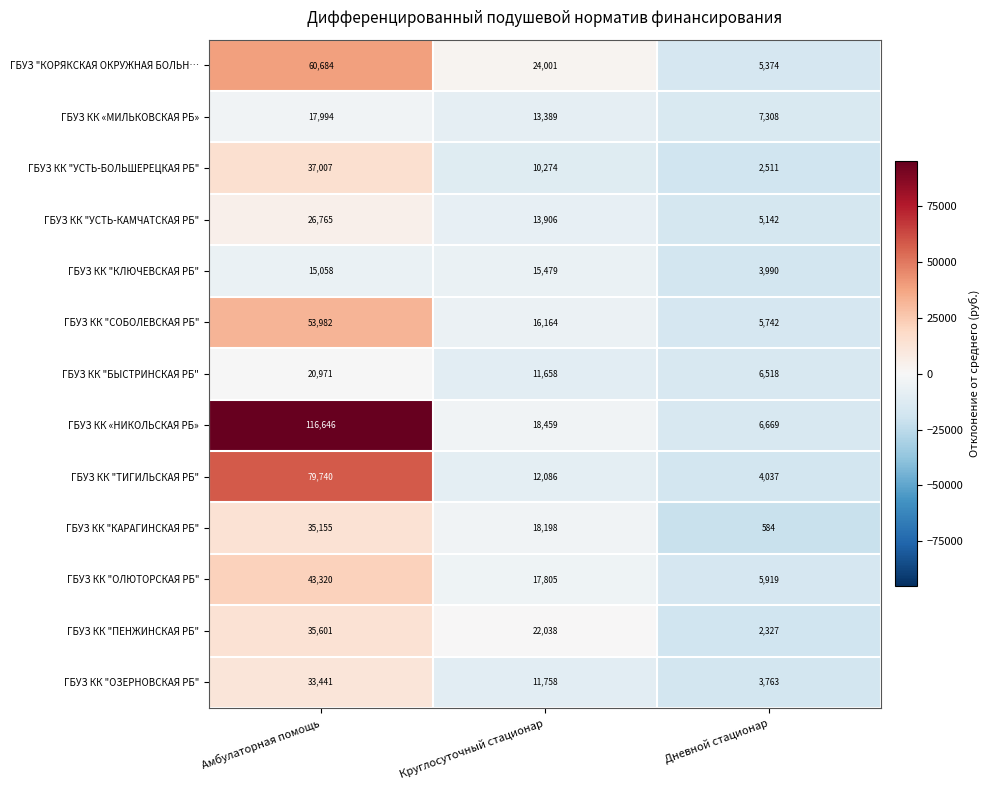

Count the number of categories in the chart.

3